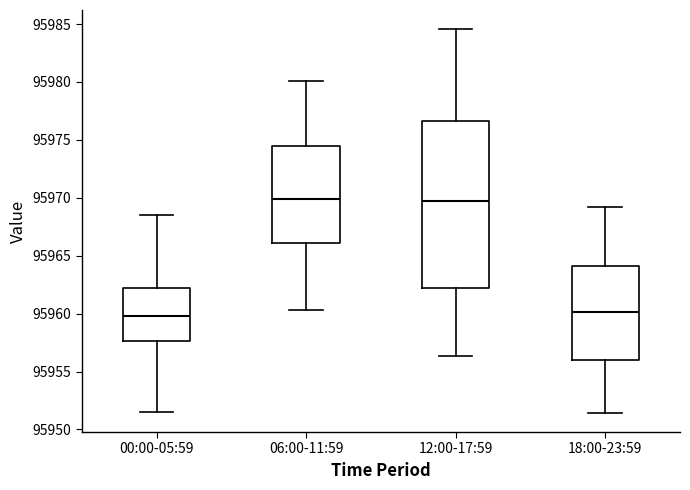

Reading left to right, read every box against the y-axis: the position of its median line, the range the box covers, and the ends of its whiskers. The values are not printed on the chart, so give them approximately, as read against the axis.

00:00-05:59: median 95960.0, box 95957.5 to 95962.0, whiskers 95951.5 to 95968.5
06:00-11:59: median 95970.0, box 95966.0 to 95974.5, whiskers 95960.5 to 95980.0
12:00-17:59: median 95969.5, box 95962.0 to 95976.5, whiskers 95956.5 to 95984.5
18:00-23:59: median 95960.0, box 95956.0 to 95964.0, whiskers 95951.5 to 95969.0